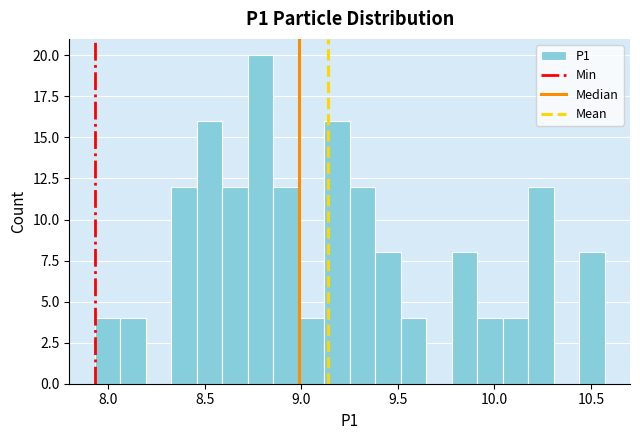

Read against the x-axis, roughly where is the centre of the tallest bar?

8.80